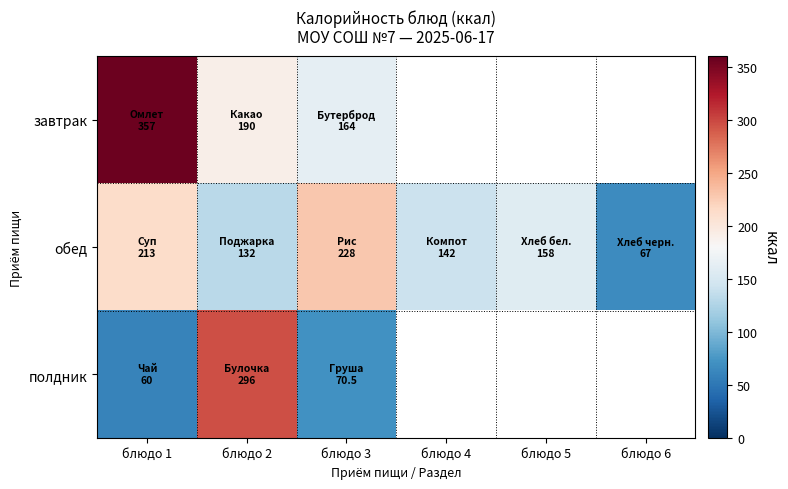

At how many categories does at least one series exceed 240?

2